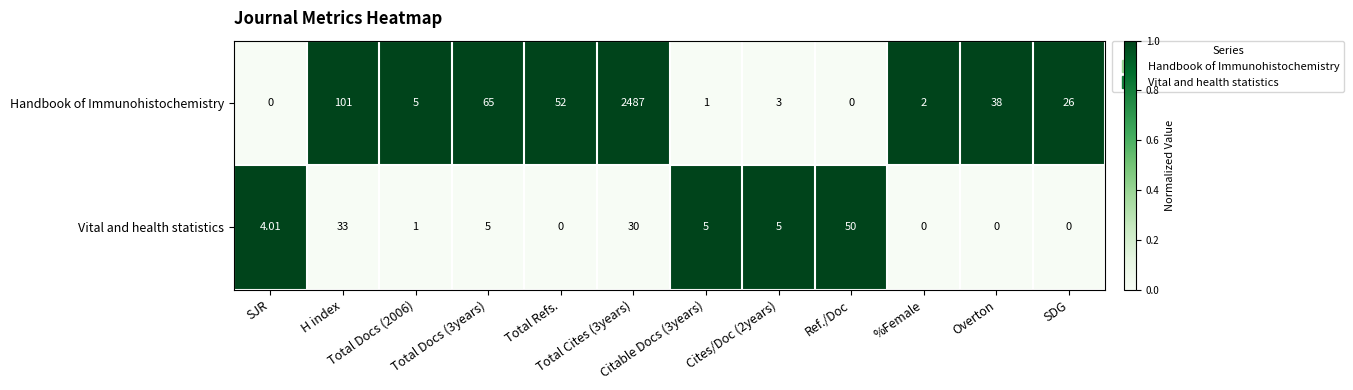

Rank the series by their average value, from lowest to highest.

Vital and health statistics, Handbook of Immunohistochemistry